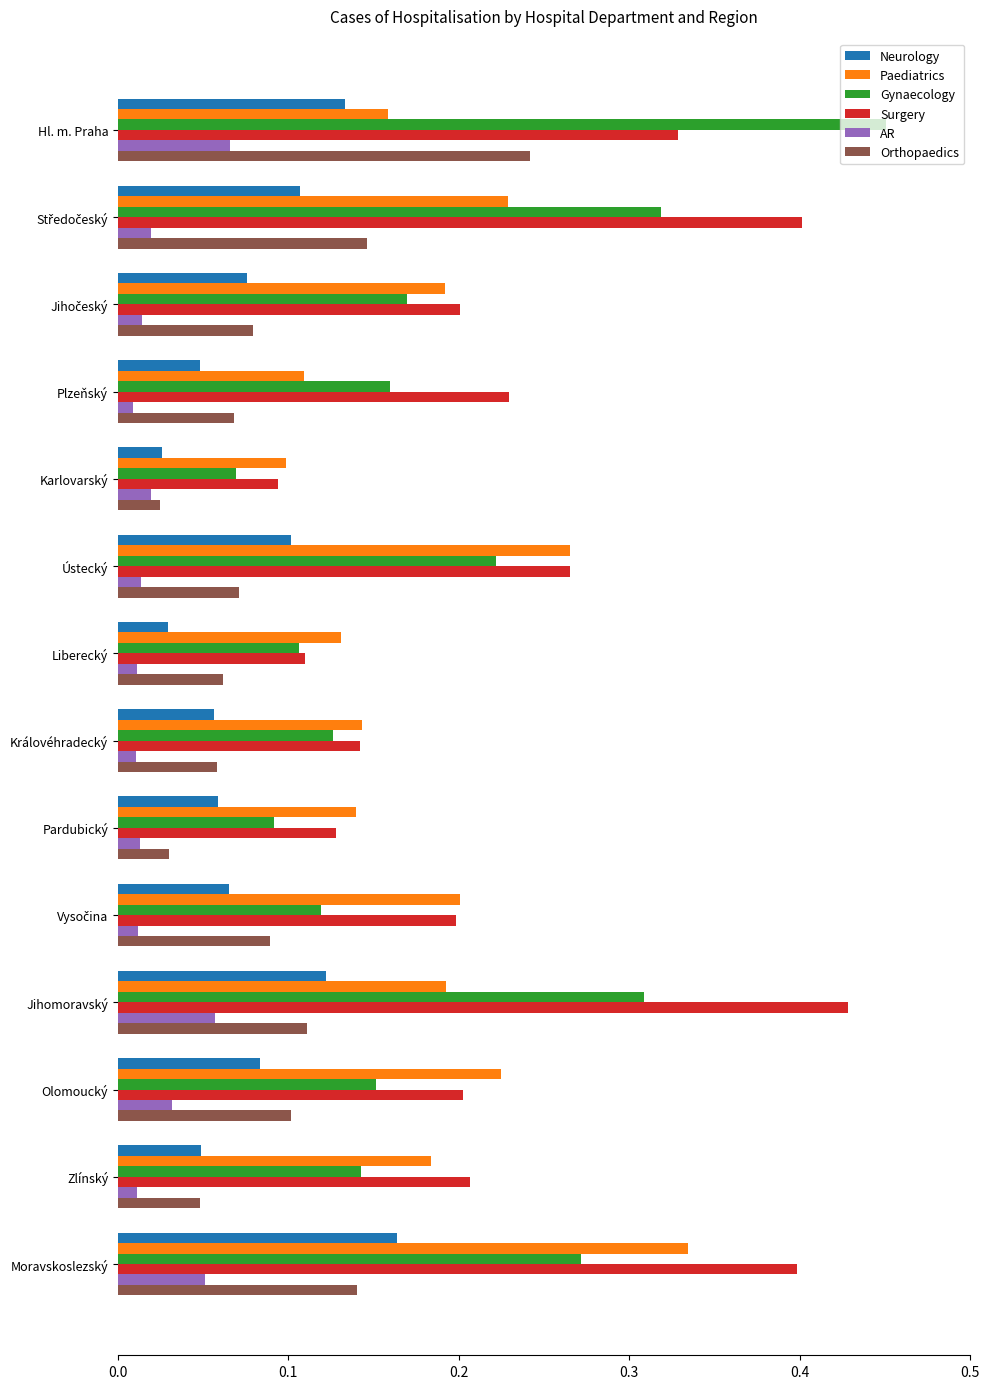

How many Paediatrics values are between 0 and 1?

14